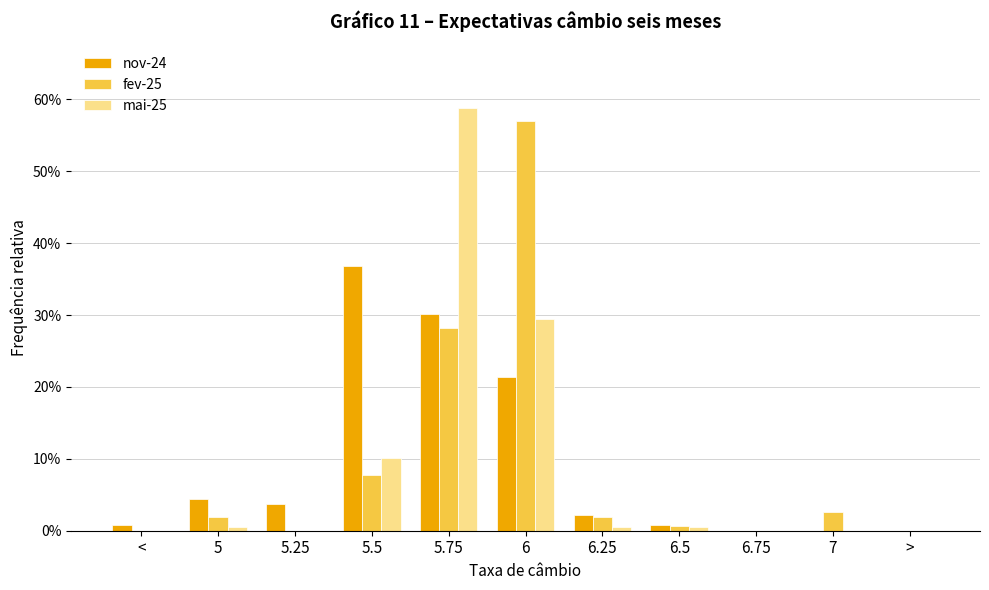

Are the bars grouped side by side (vs. stacked)?

Yes